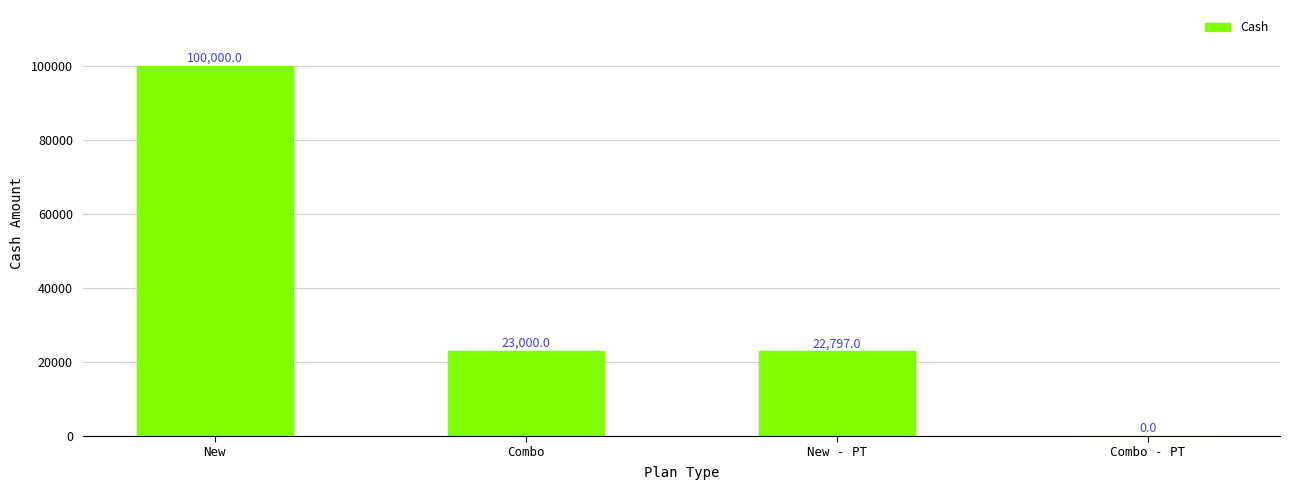

Are the bars horizontal?

No